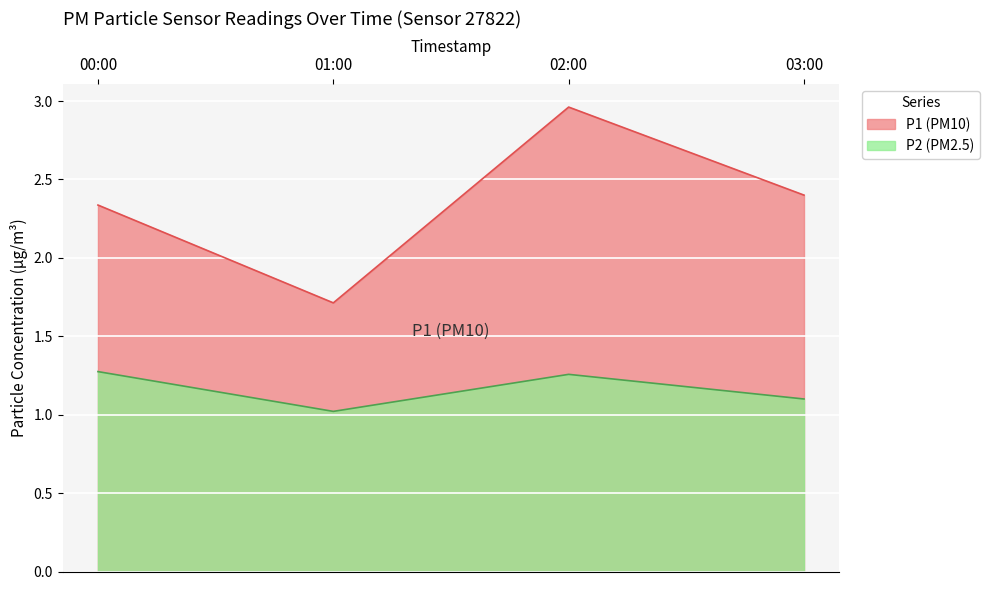

Which series changed the most between 00:00 and 02:00?

P1 (PM10)